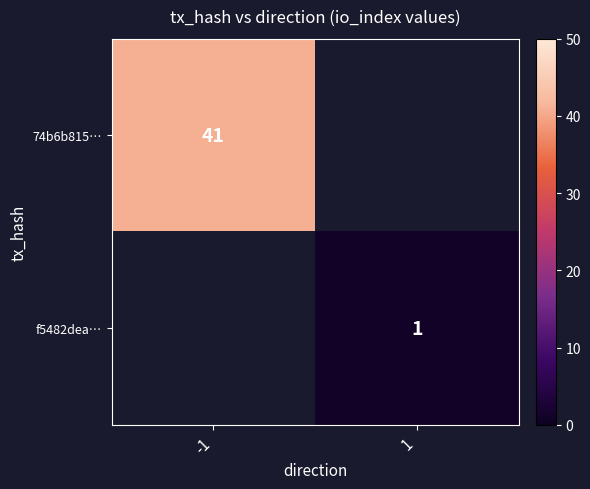

True or false: 74b6b815… has a value of 27 at -1.

False